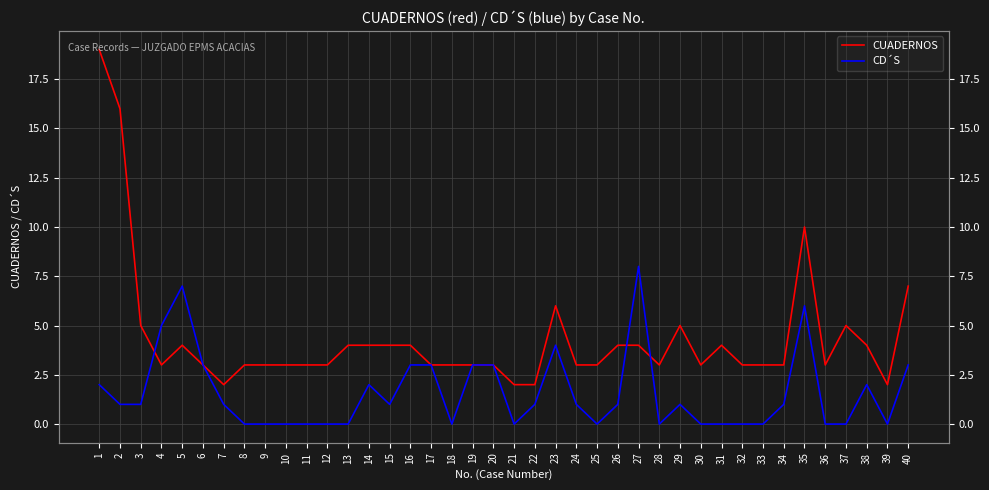

Rank the series by their maximum value, from highest to lowest.

CUADERNOS, CD´S